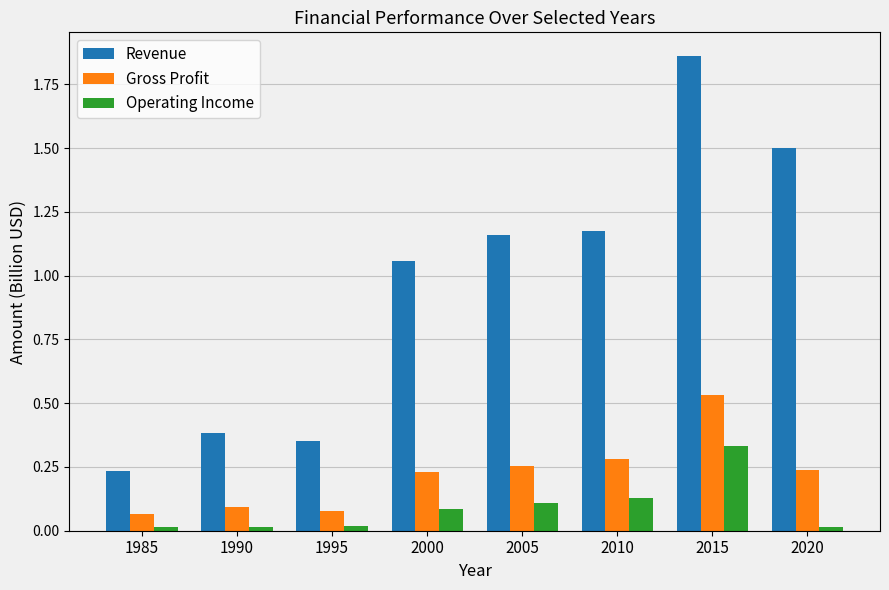

Which series has the widest spread of values?

Revenue